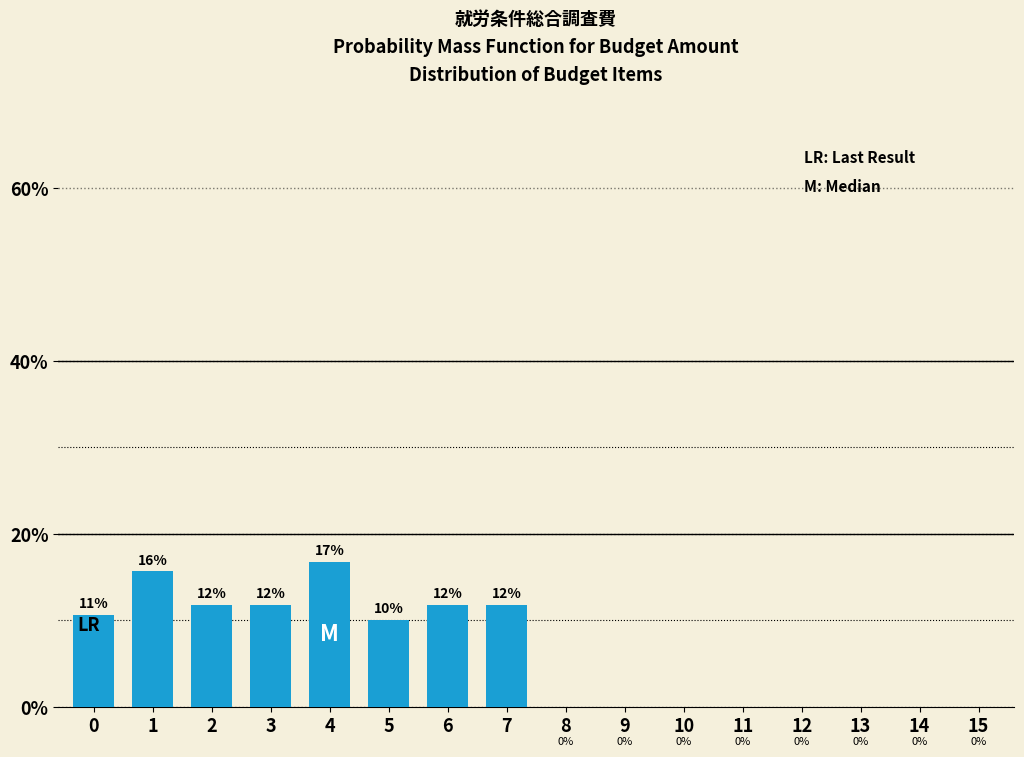

Is it true that the value at 8 is 6.7?

False